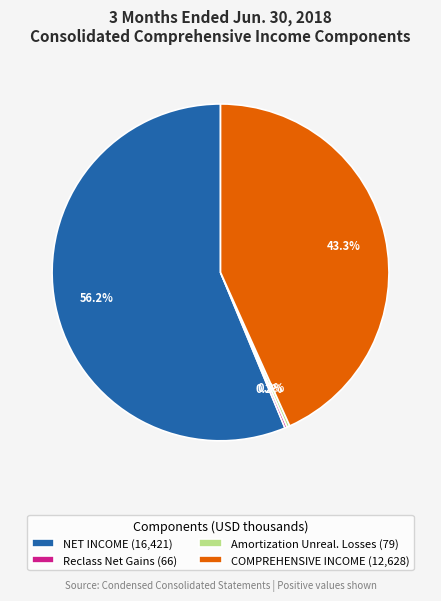

Which category has the biggest portion of the pie?

NET INCOME (16,421)